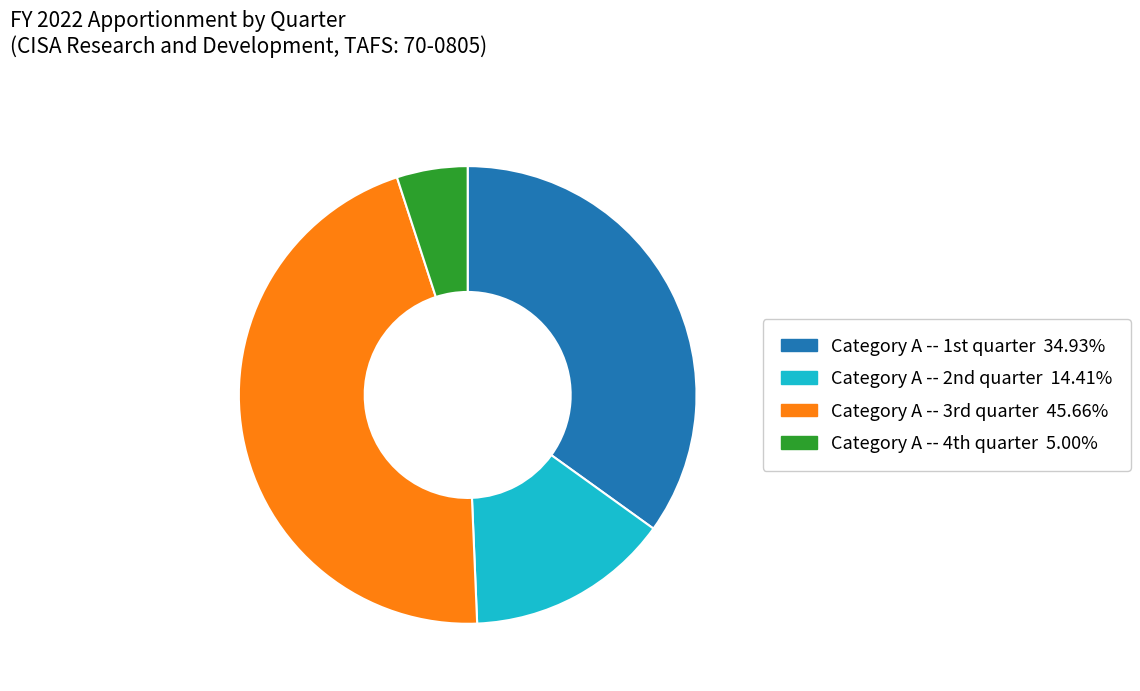

What is the smallest slice in the pie chart?

Category A -- 4th quarter